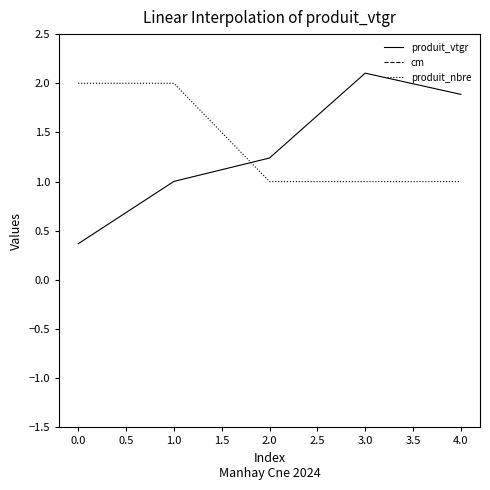

What is the difference between the second highest and minimum values in the produit_nbre series?

1.0